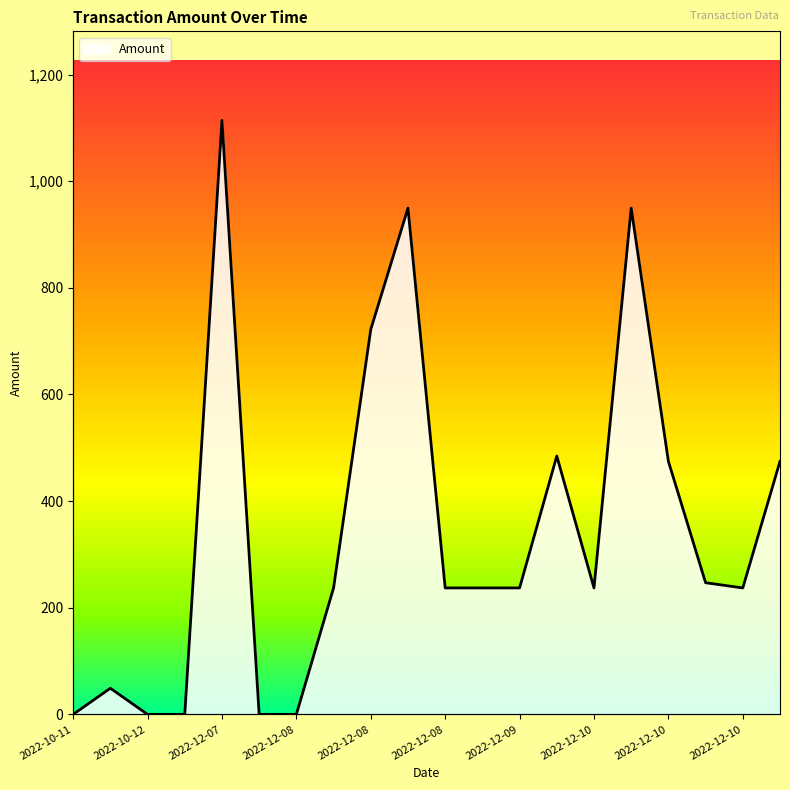

What is the sum of the values at 2022-12-08 and 2022-12-10?

1899.3